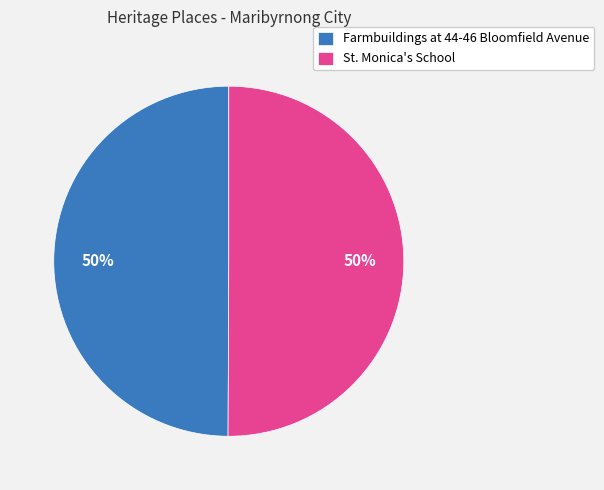

How many slices are in this pie chart?

2